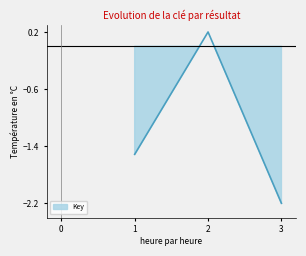

Reading left to right, what are all the values shown in this chart?

-1.5	0.2	-2.2